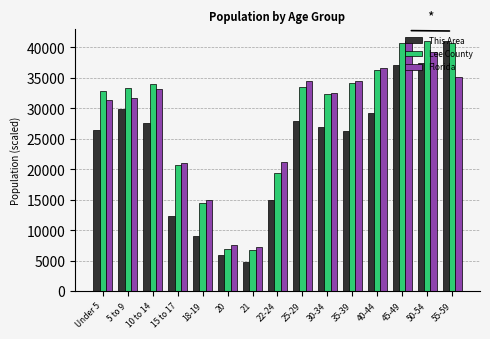

What is the label of the 8th bar from the left?

22-24